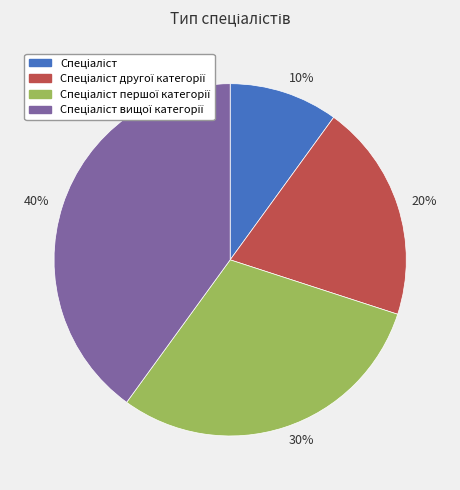

Combined, do 30% and 40% account for over 50%?

Yes